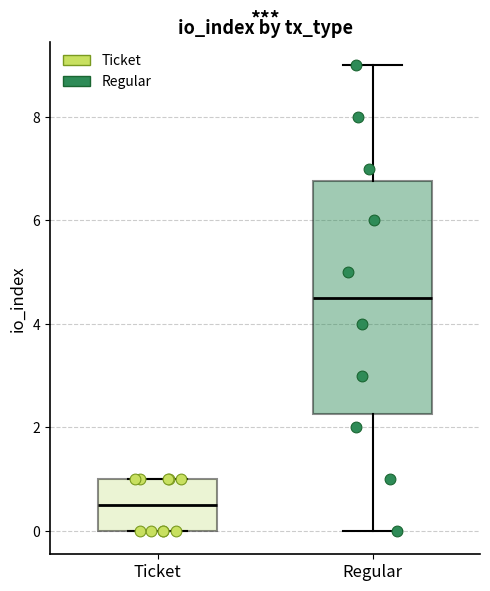

Comparing the boxes themselves (not the whiskers), which one is the tallest?

Regular